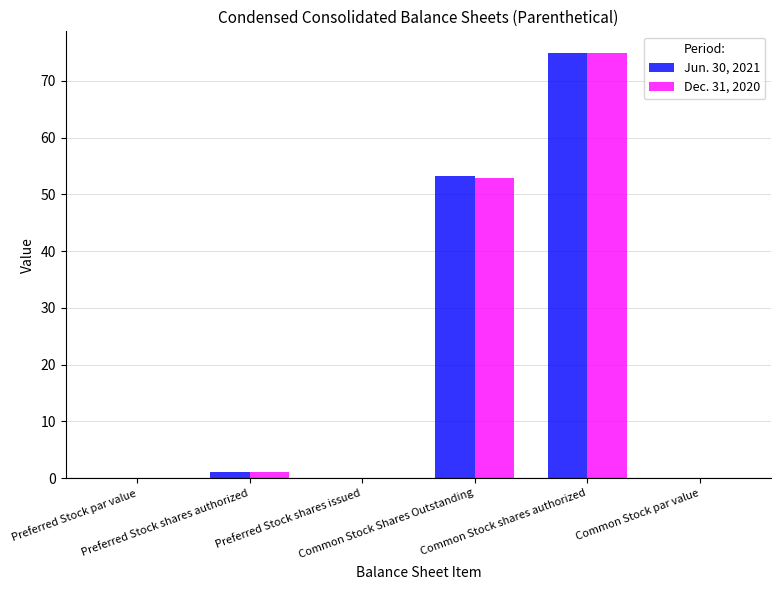

What is the sum of all Dec. 31, 2020 values?

128.9